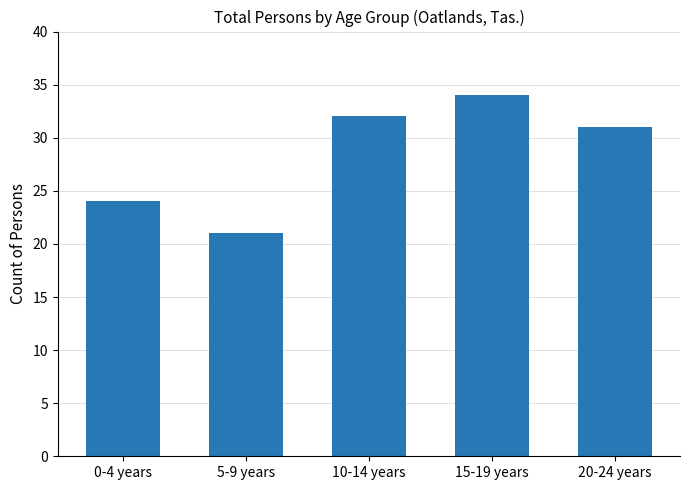

What is the ratio of the value at 10-14 years to the value at 0-4 years?

1.3